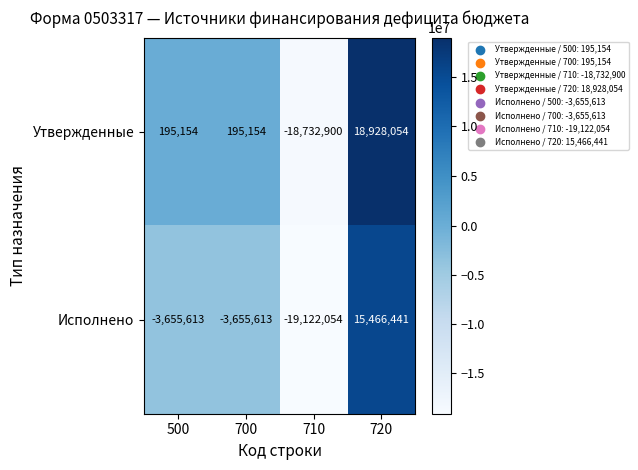

List the series in order of their overall mean, lowest first.

Исполнено, Утвержденные